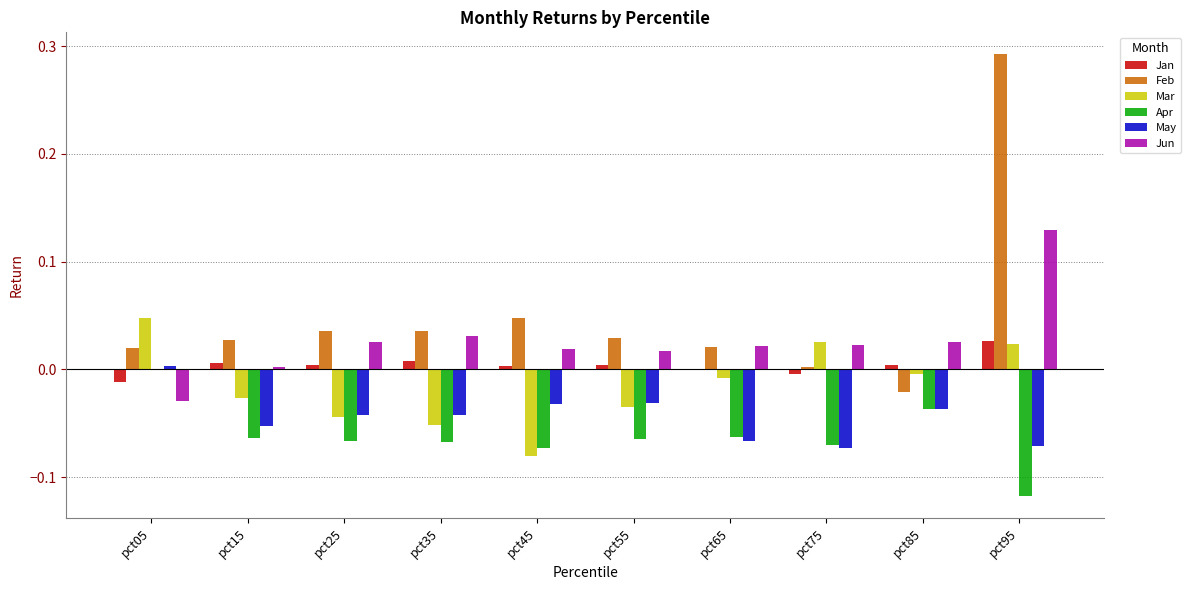

How many data points in Apr are above 0?

1